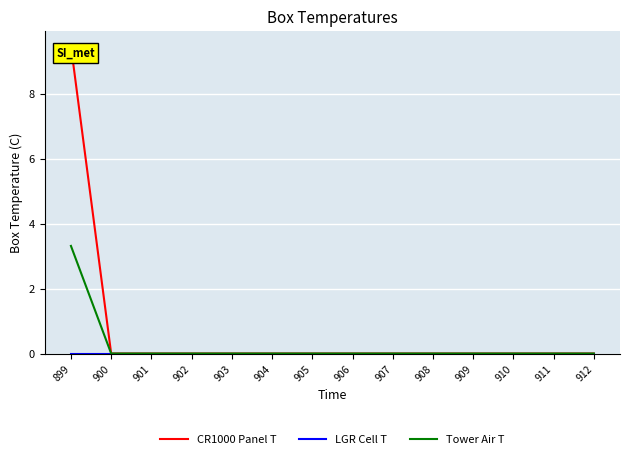

At which category is the sum across all series the highest?

899